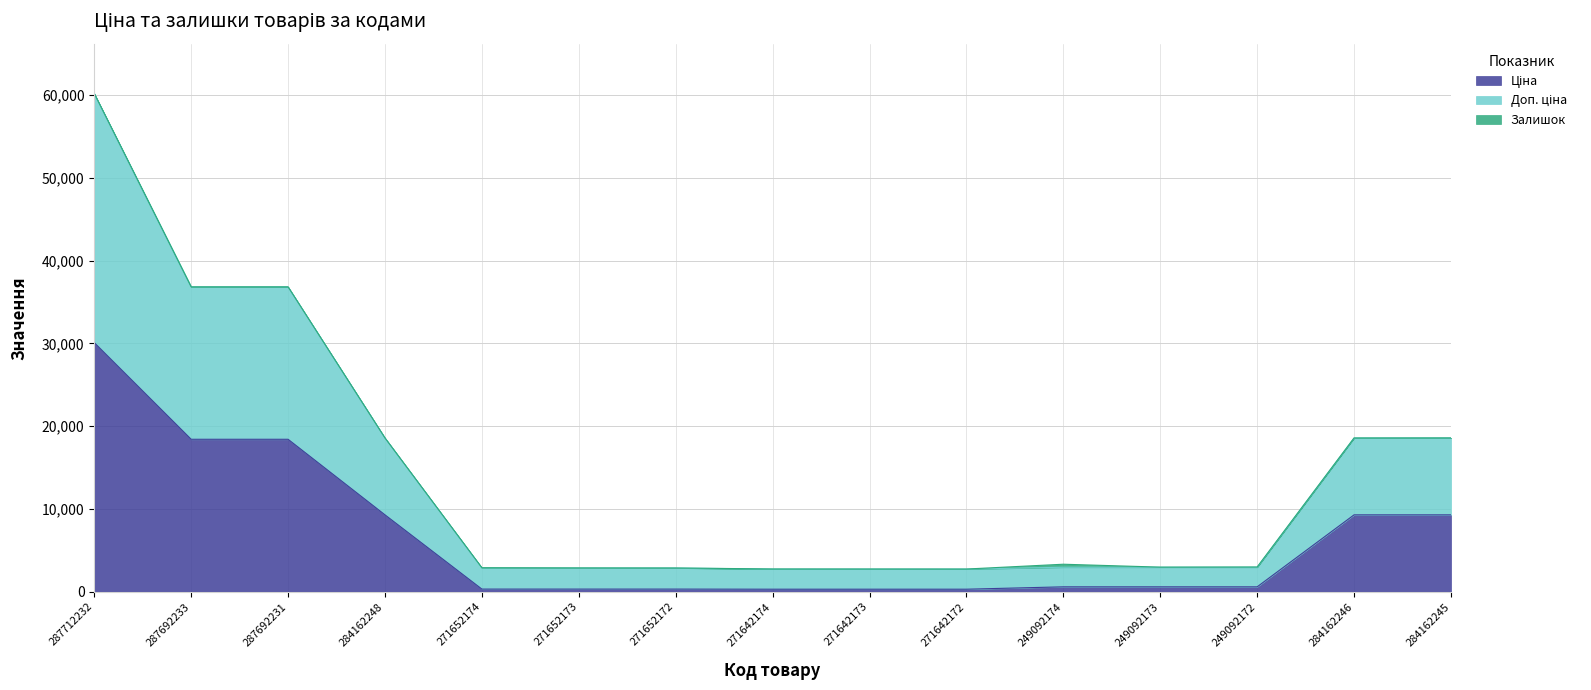

Which series has the largest total across all categories?

Доп. ціна